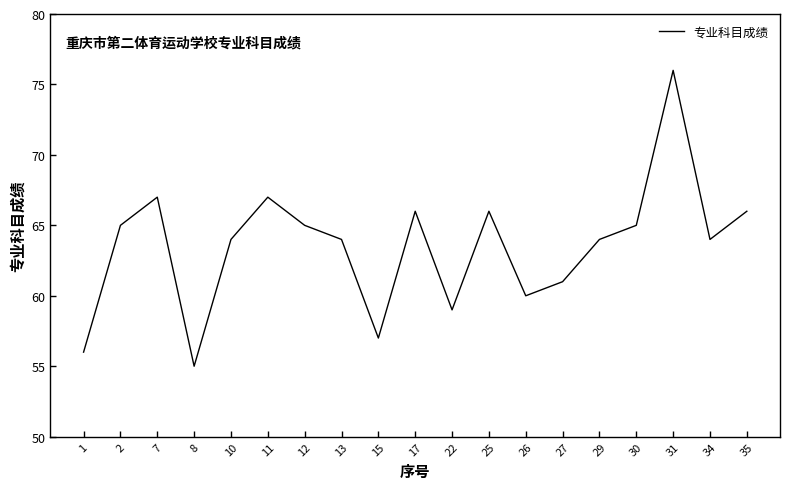

Reading right to left, transcribe all the data shown in this chart.

66	64	76	65	64	61	60	66	59	66	57	64	65	67	64	55	67	65	56